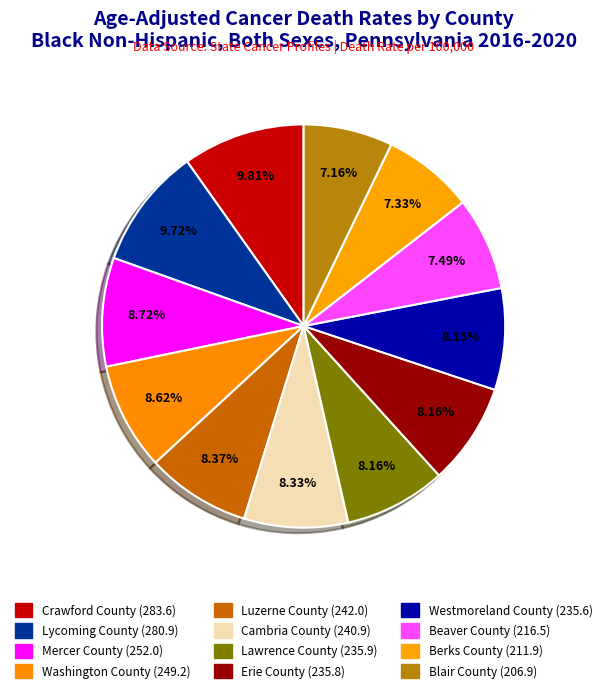

What percentage is the Lycoming County slice, to the nearest percent?

10%